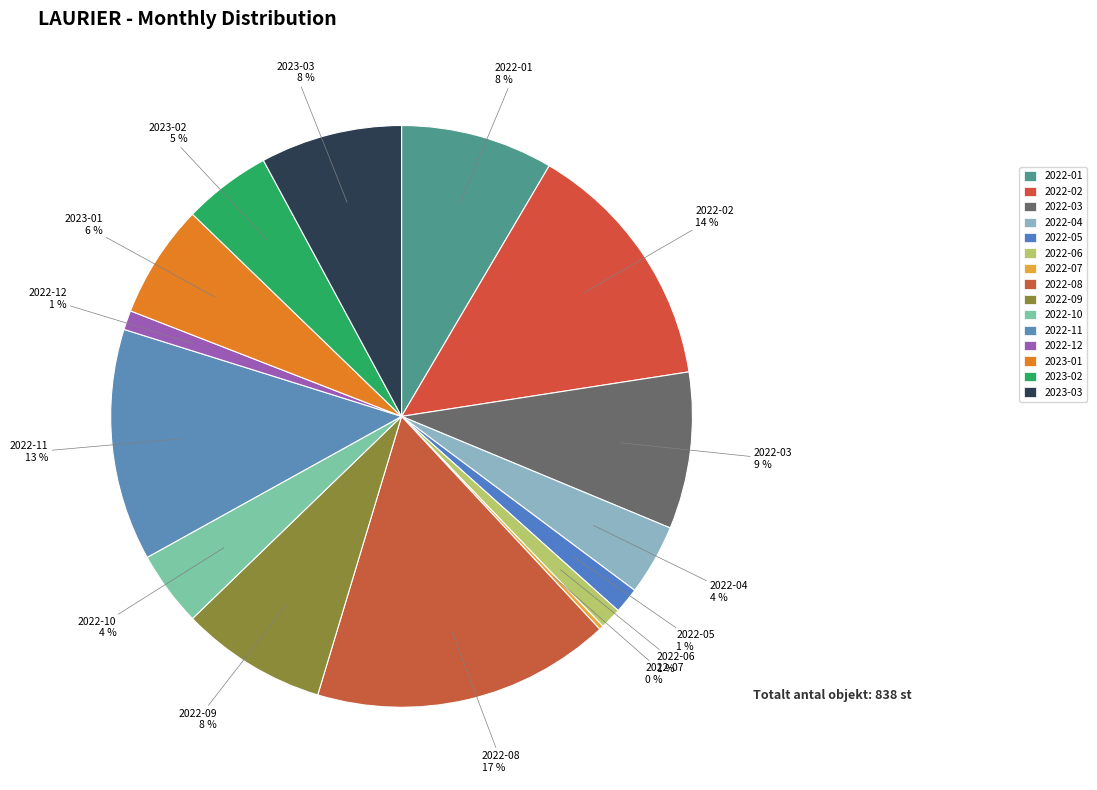

Count the number of slices in the pie.

15